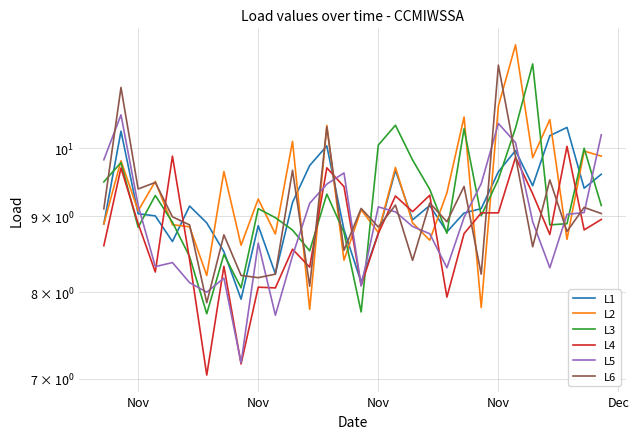

Reading right to left, list all the values displayed in this chart.

L1: 9.6	9.4	10.3	10.2	9.4	10.0	9.6	9.1	9.0	8.8	9.1	8.9	9.7	8.8	8.1	8.8	10.0	9.7	9.2	8.2	8.9	7.9	8.5	8.9	9.1	8.7	9.0	9.0	10.3	8.9
L2: 9.9	10.0	8.7	10.5	9.9	11.7	10.7	7.8	10.5	9.3	8.7	8.9	9.7	8.8	9.1	8.4	10.4	7.8	10.1	8.8	9.2	8.6	9.6	8.2	8.9	8.9	9.5	9.1	9.8	8.9
L3: 9.1	10.0	8.9	8.9	11.4	10.3	9.5	9.0	10.3	8.8	9.4	9.8	10.4	10.0	7.8	8.8	9.3	8.5	8.8	9.0	9.1	8.1	8.5	7.7	8.5	8.9	9.3	8.8	9.8	9.5
L4: 9.0	8.8	10.0	8.7	9.3	9.9	9.0	9.0	8.8	7.9	9.3	9.1	9.3	8.8	8.1	9.4	9.7	8.3	8.6	8.1	8.1	7.2	8.3	7.0	8.4	9.9	8.3	8.9	9.7	8.6
L5: 10.2	9.1	9.0	8.3	8.9	10.1	10.4	9.5	9.0	8.3	8.8	8.9	9.1	9.1	8.1	9.6	9.5	9.2	8.5	7.7	8.6	7.2	8.2	8.0	8.1	8.4	8.3	9.2	10.5	9.8
L6: 9.0	9.1	8.8	9.5	8.6	9.9	11.4	8.2	9.4	8.9	9.2	8.4	9.2	8.9	9.1	8.5	10.3	8.1	9.7	8.2	8.2	8.2	8.7	7.9	8.9	9.0	9.5	9.4	11.0	9.1